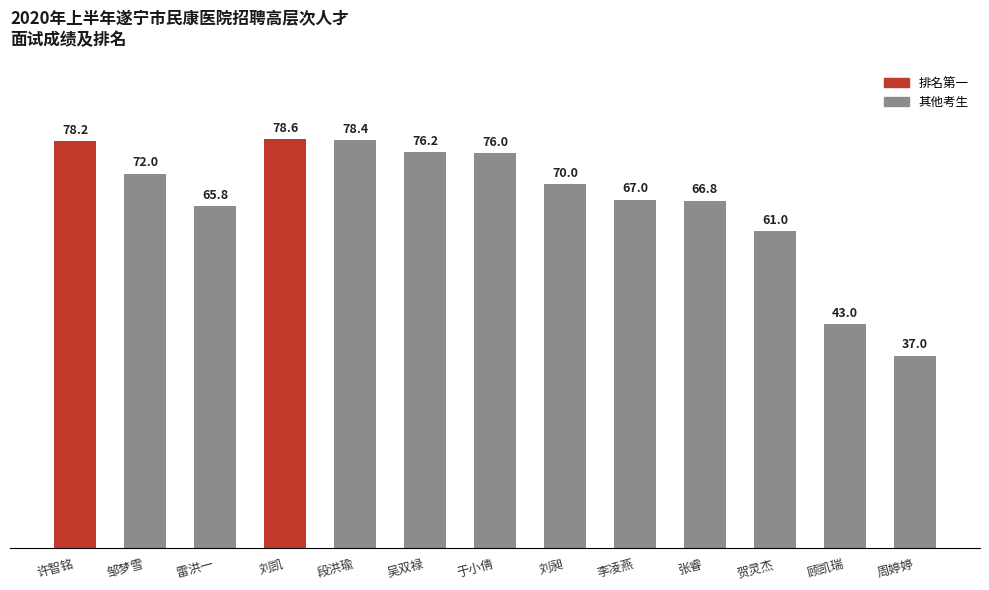

Where does the data first go above 70?

许智铭